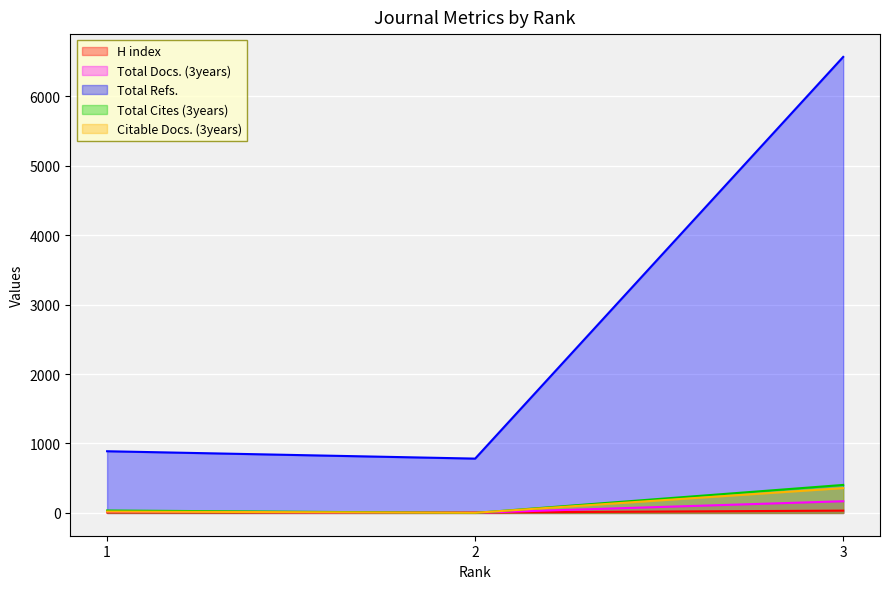

What are all the series names shown in the legend?

H index, Total Docs. (3years), Total Refs., Total Cites (3years), Citable Docs. (3years)